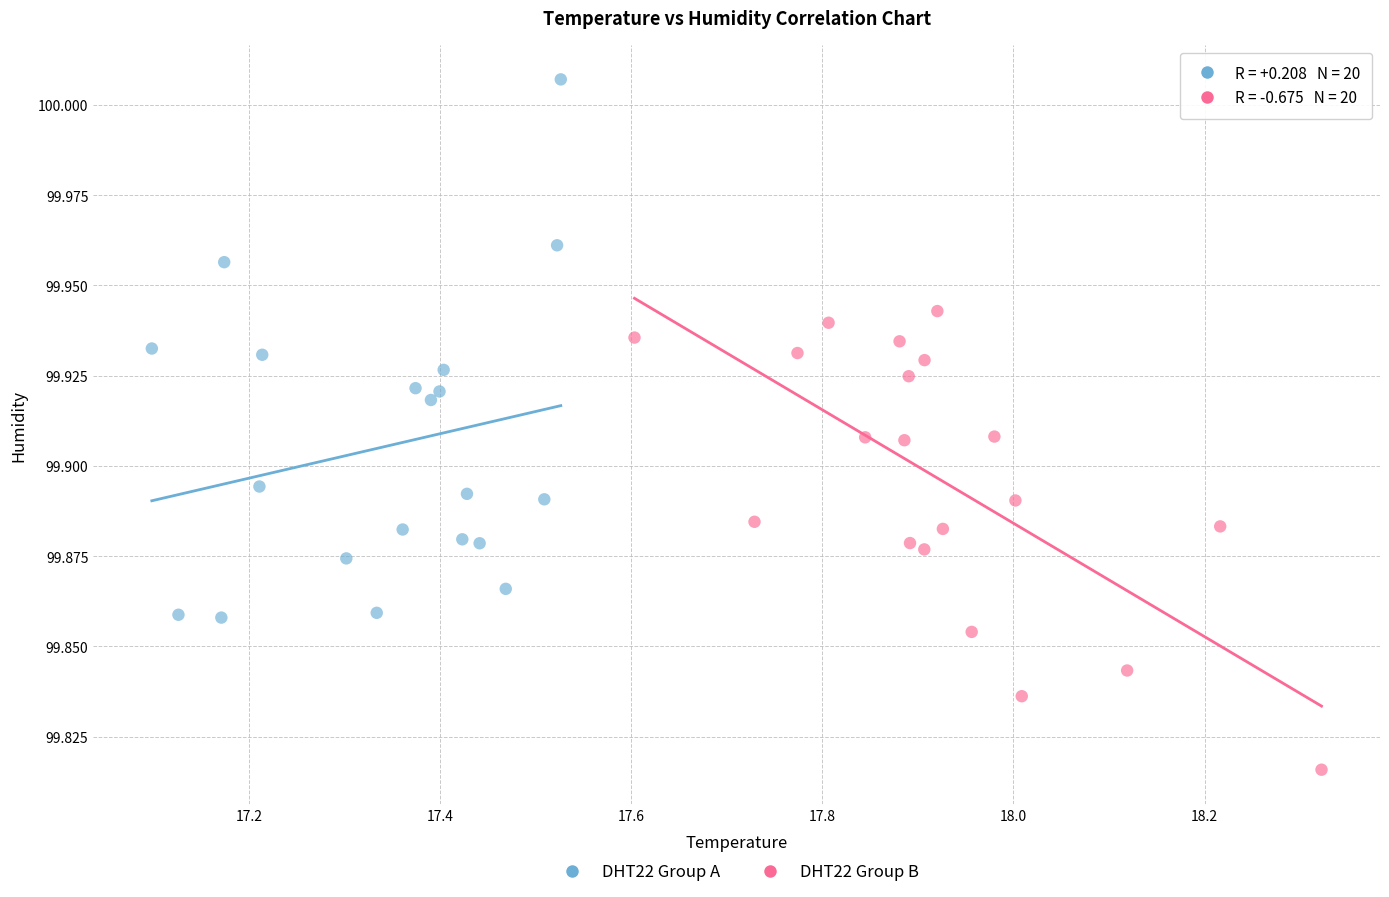

Which series has the largest Y range (max minus min)?

DHT22 Group A